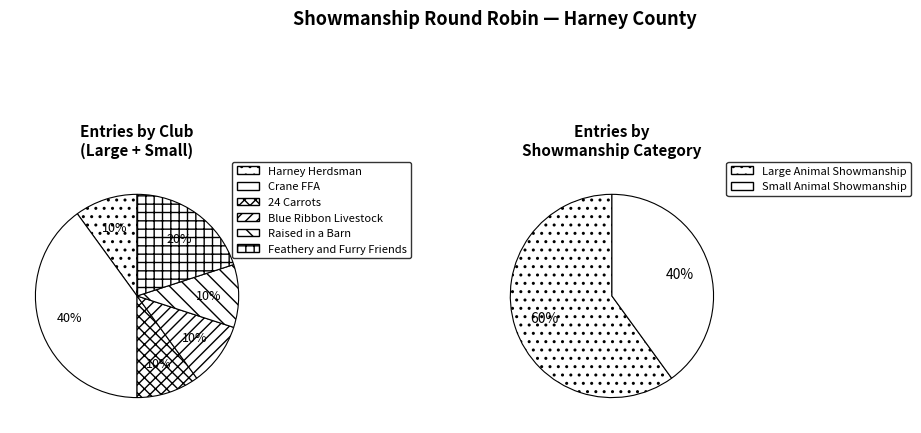

Is there any slice that represents more than half of the pie?

Yes